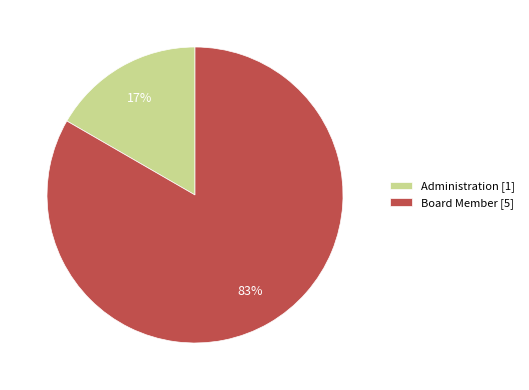

To the nearest percent, what is the combined percentage of Board Member [5] and Administration [1]?

100%